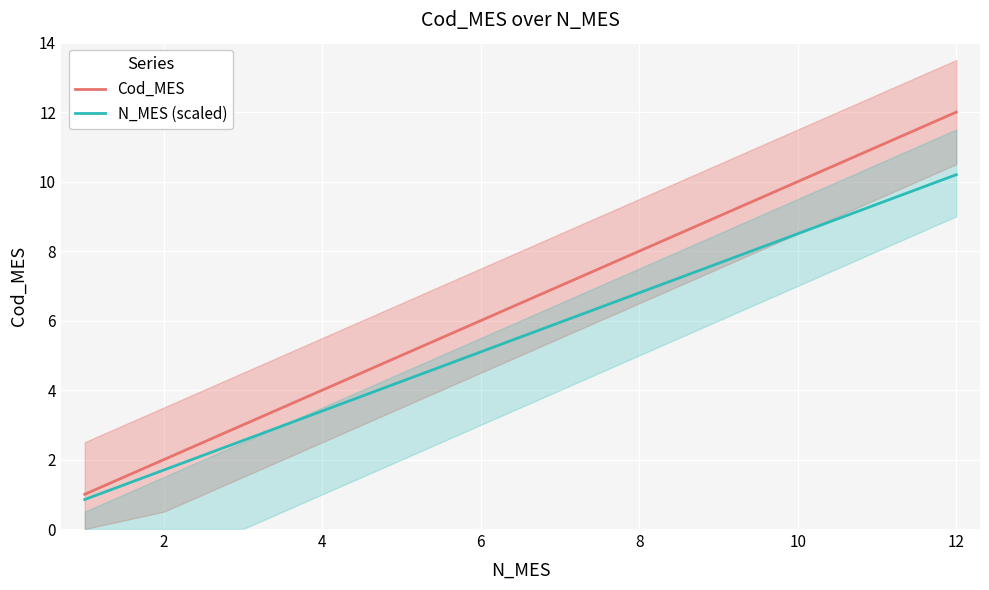

The value of Cod_MES at 8 is 8.0. True or false?

True